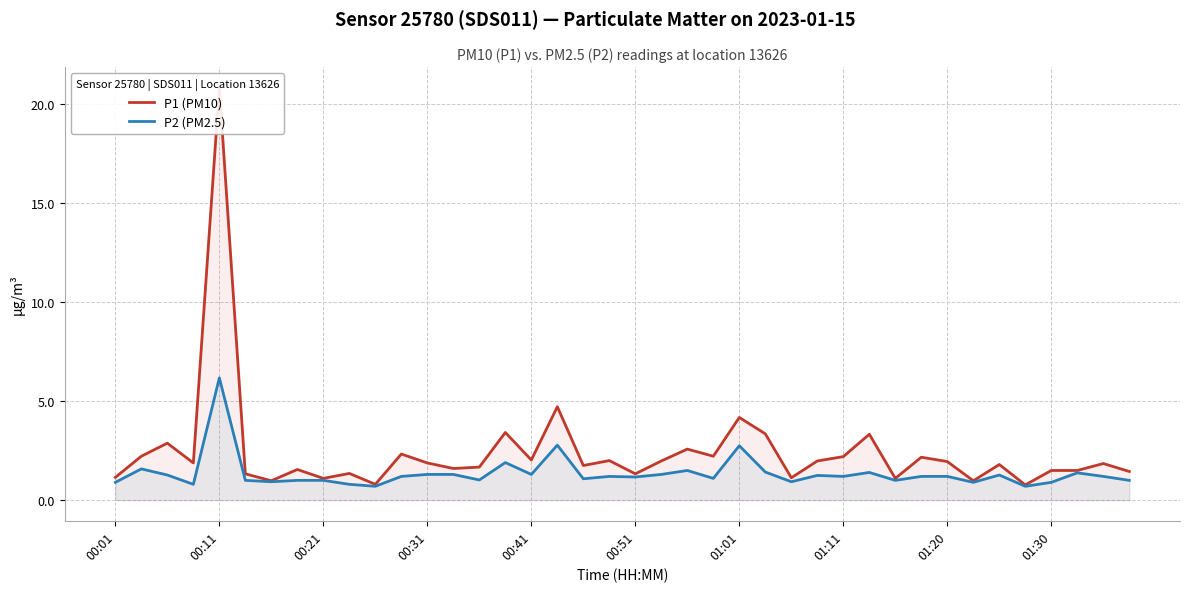

True or false: P2 (PM2.5) has a value of 1.8 at 01:01.

False